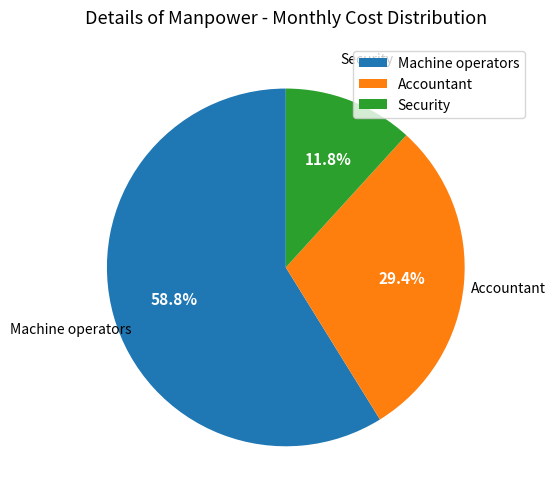

Does any single category account for the majority?

Yes